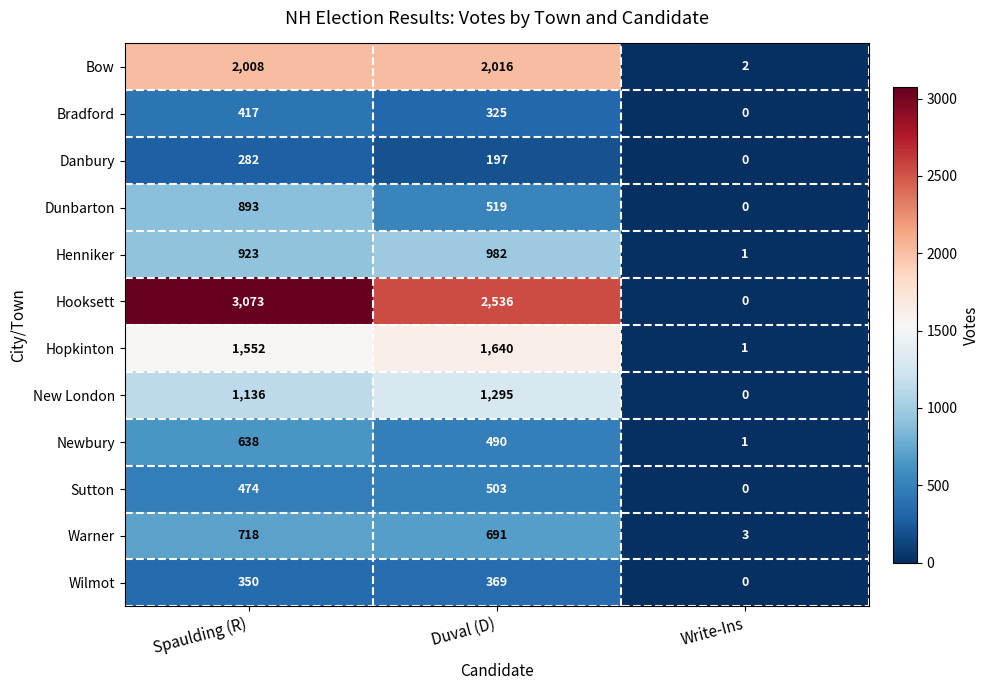

At which category is the sum across all series the highest?

Spaulding (R)